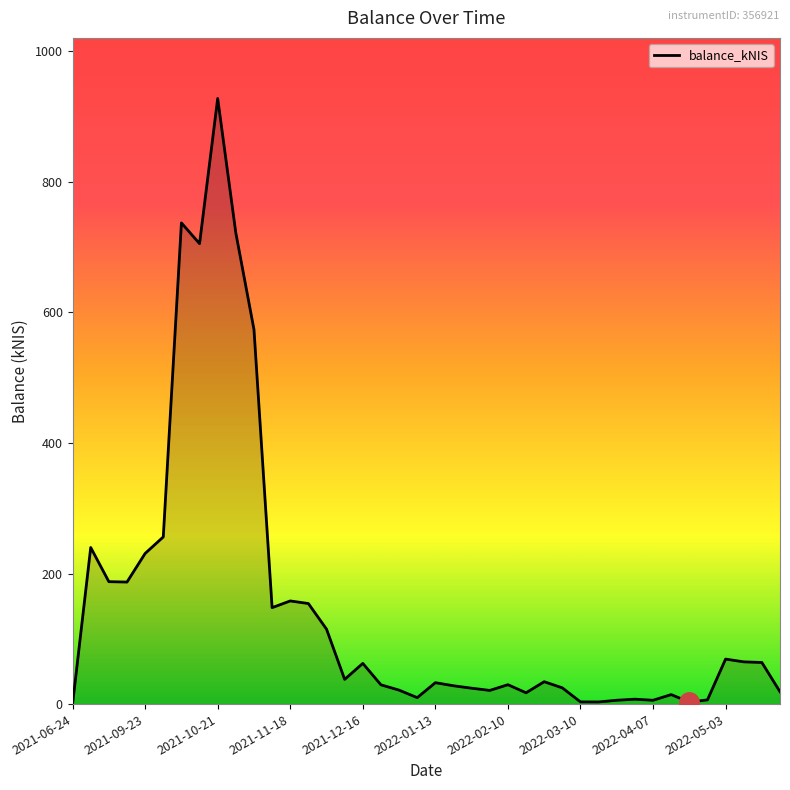

What is the maximum value shown in the chart?

927.7